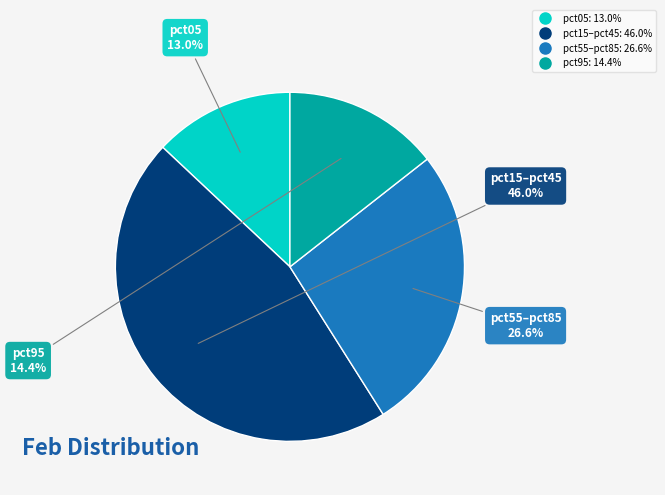

Is there a majority slice in this chart?

No